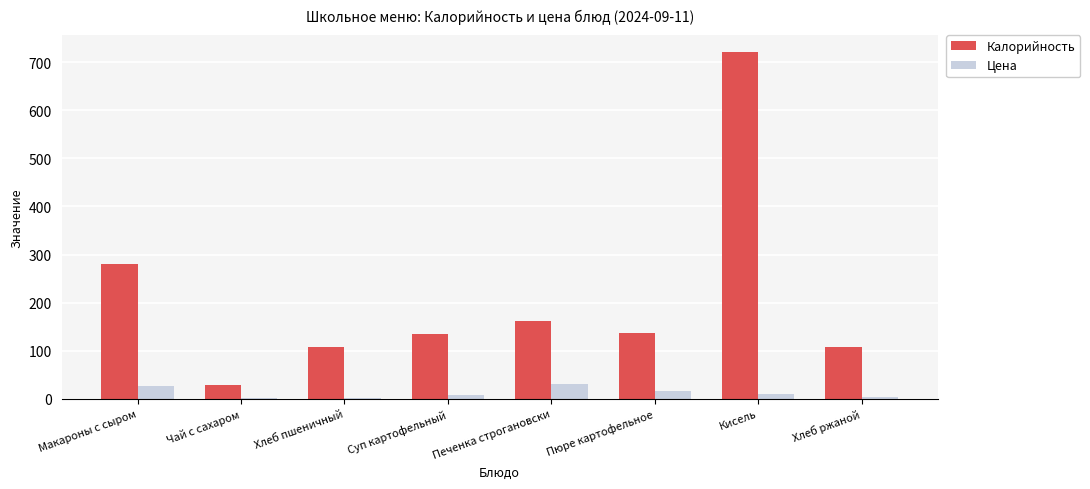

What is the spread (max minus min) of values at Суп картофельный?

126.3